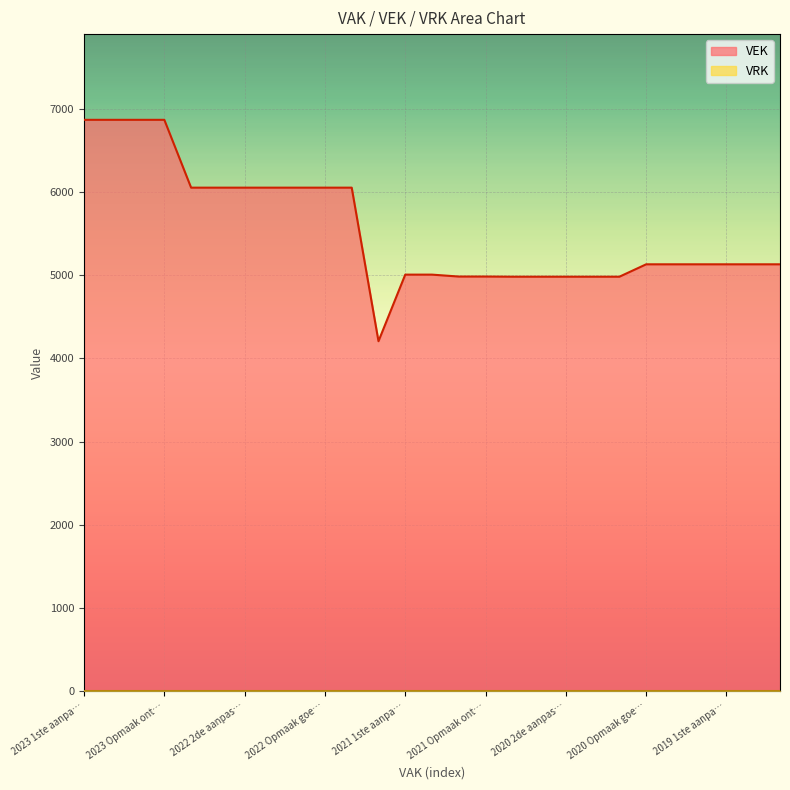

Reading left to right, extract all data points from this chart.

6866	6866	6866	6866	6051	6051	6051	6051	6051	6051	6051	4206	5006	5006	4983	4983	4981	4981	4981	4981	4981	5130	5130	5130	5130	5130	5130